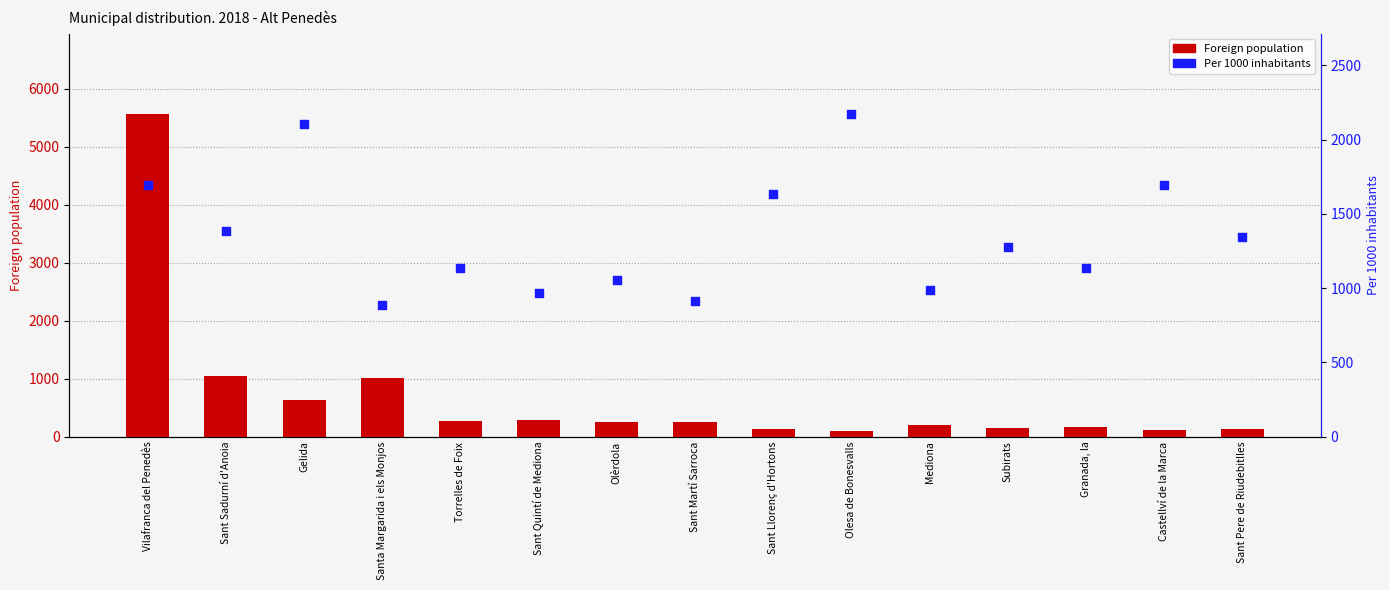

What are all the series names shown in the legend?

Foreign population, Per 1000 inhabitants